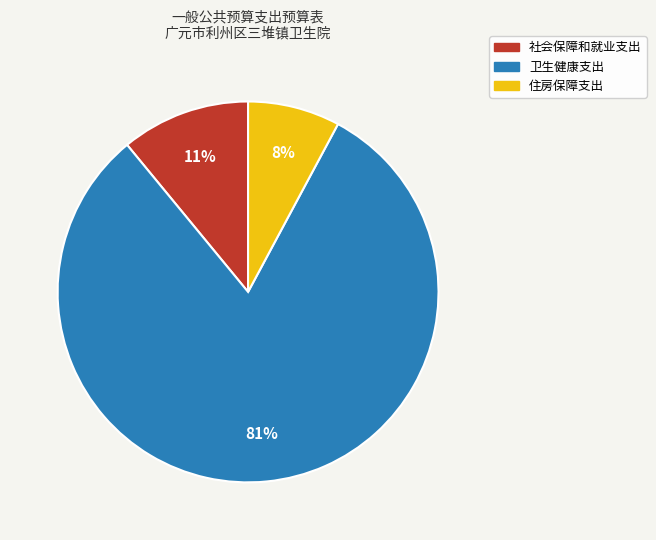

How many segments does this pie chart have?

3